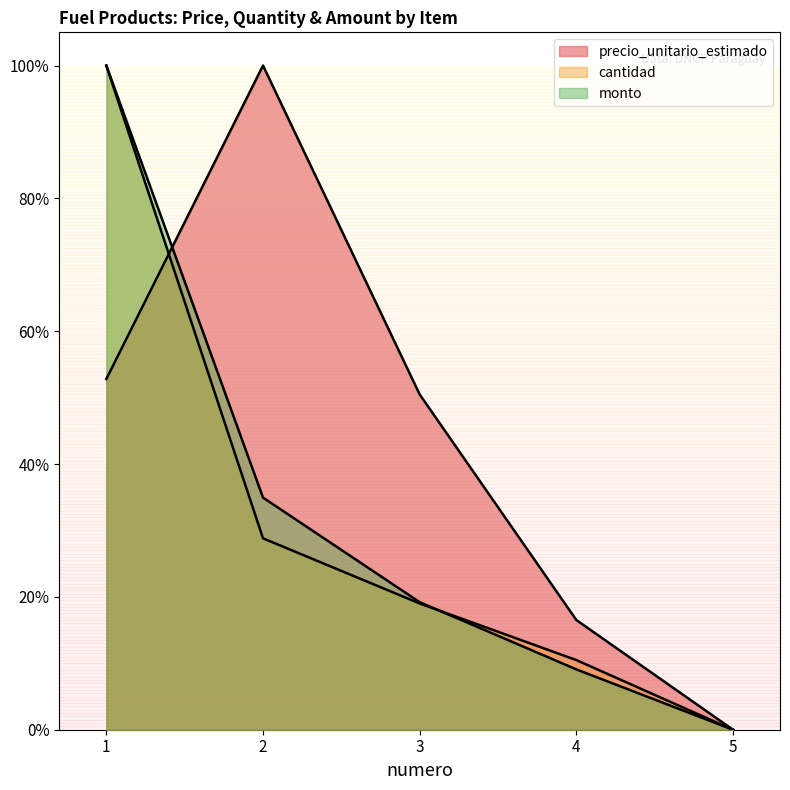

The monto series shows 0.0 at 5. True or false?

True